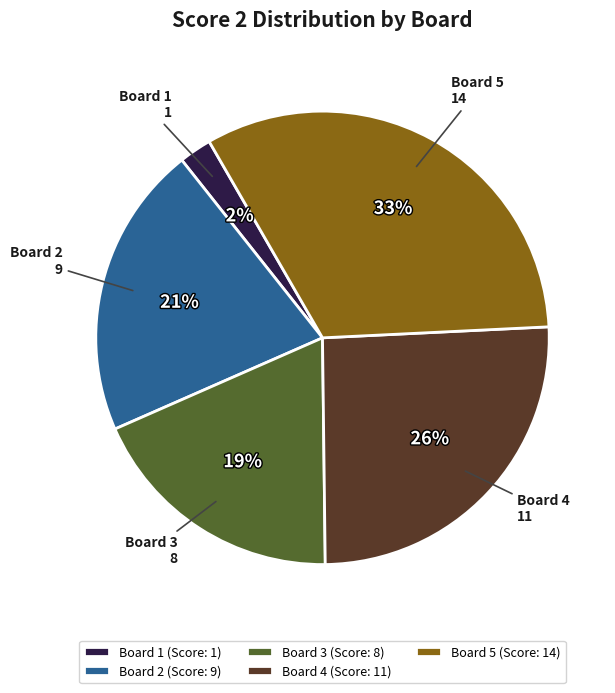

To the nearest percent, what is the combined percentage of Board 3 and Board 1?

21%